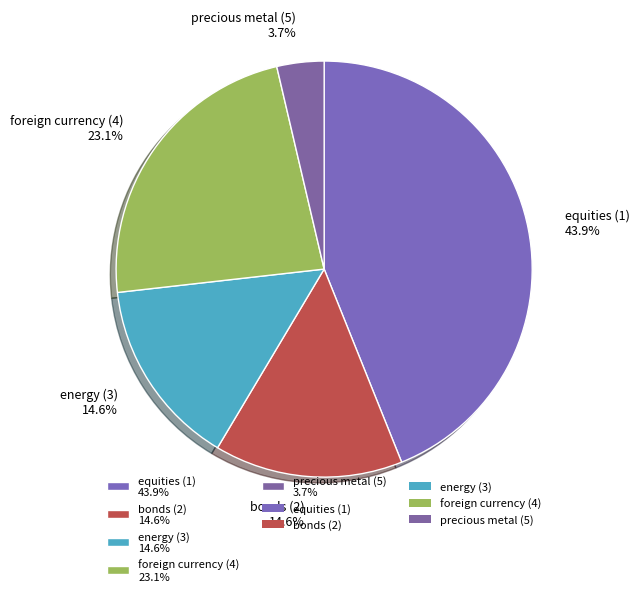

Between precious metal (5) 3.7% and equities (1) 43.9%, which is larger?

equities (1) 43.9%